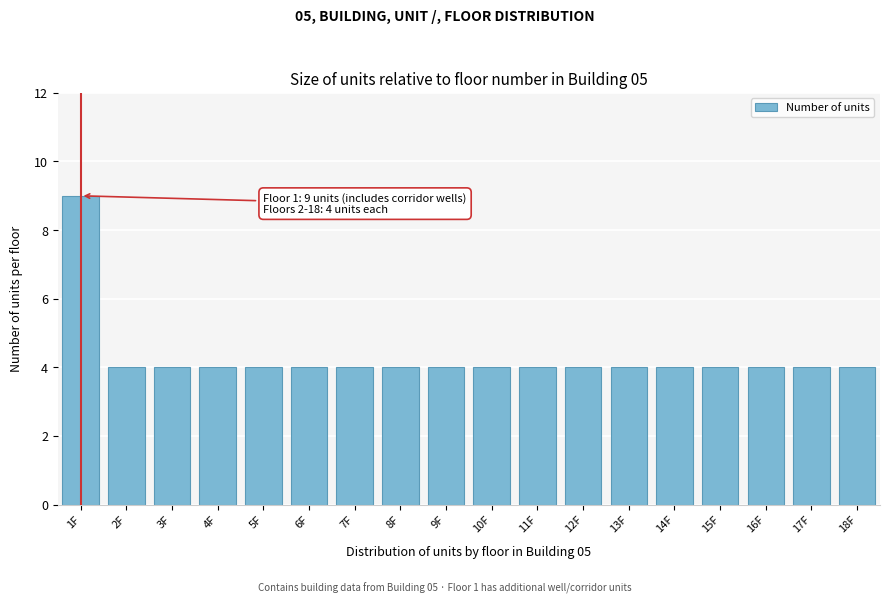

Reading left to right, extract all data points from this chart.

9	4	4	4	4	4	4	4	4	4	4	4	4	4	4	4	4	4